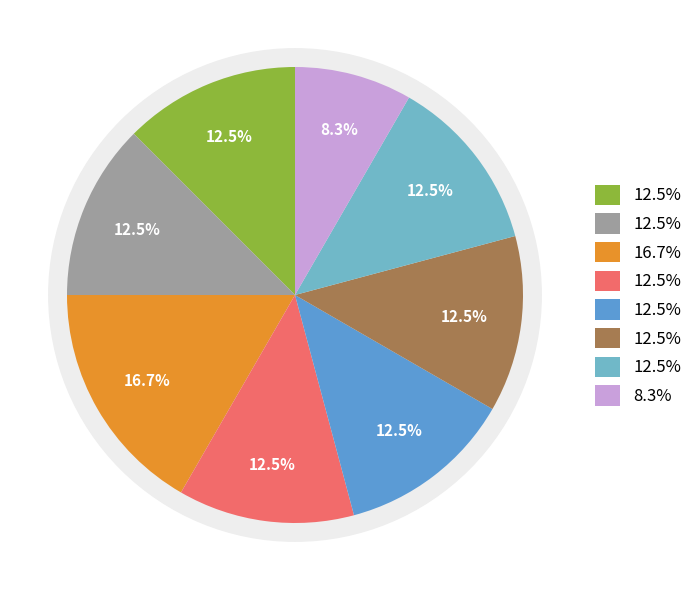

Does any single category account for the majority?

No